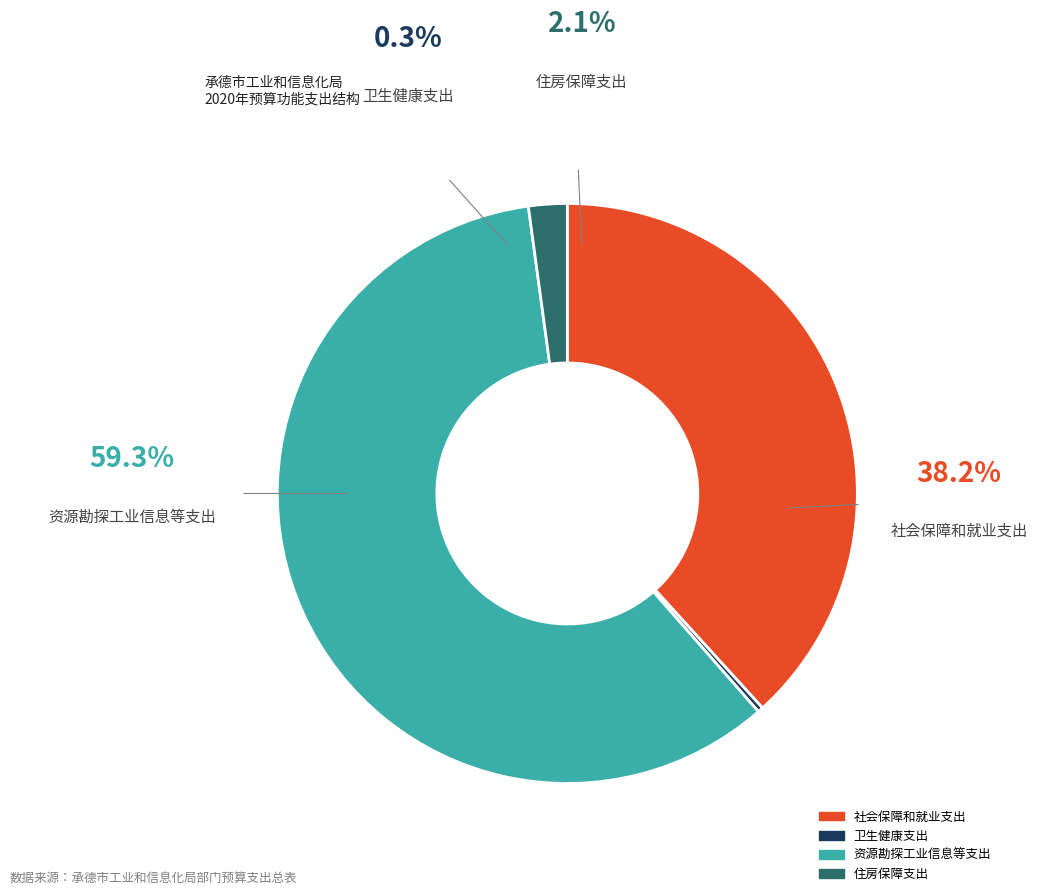

How many segments does this pie chart have?

4